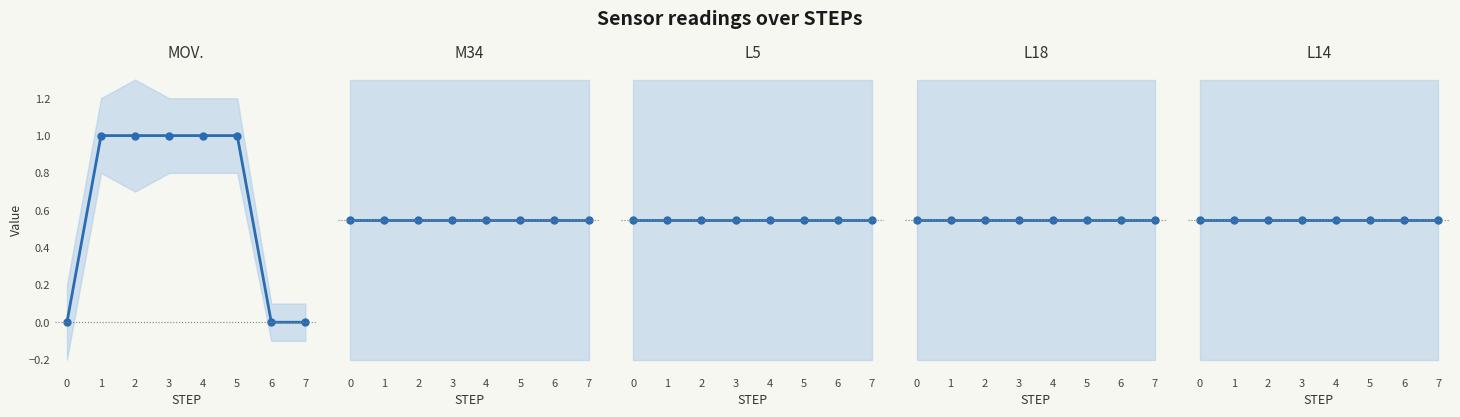

What are all the series names shown in the legend?

MOV., M34, L5, L18, L14